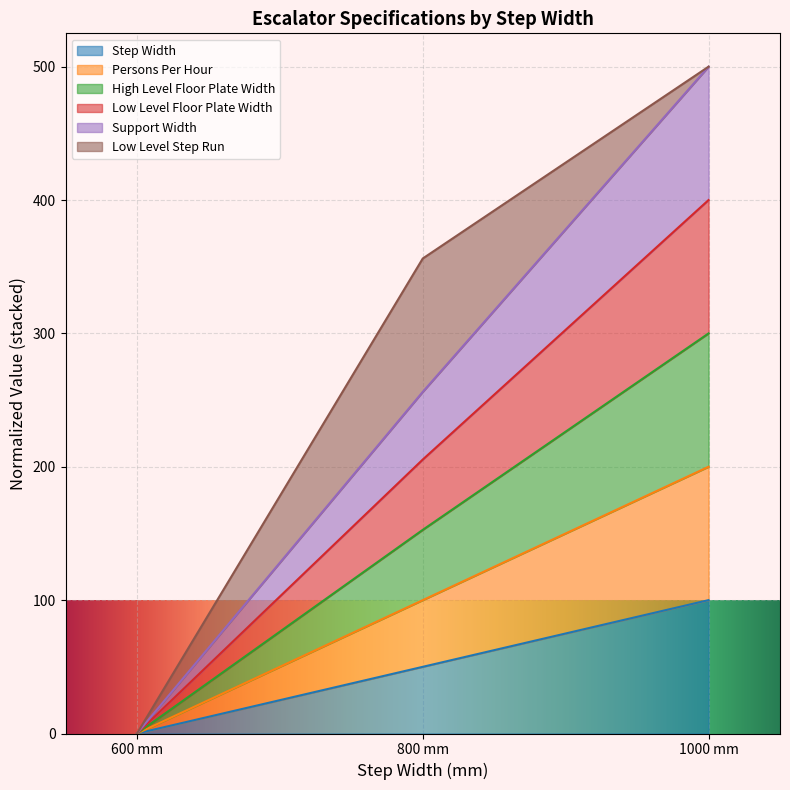

Does the chart display data point markers on the line(s)?

No